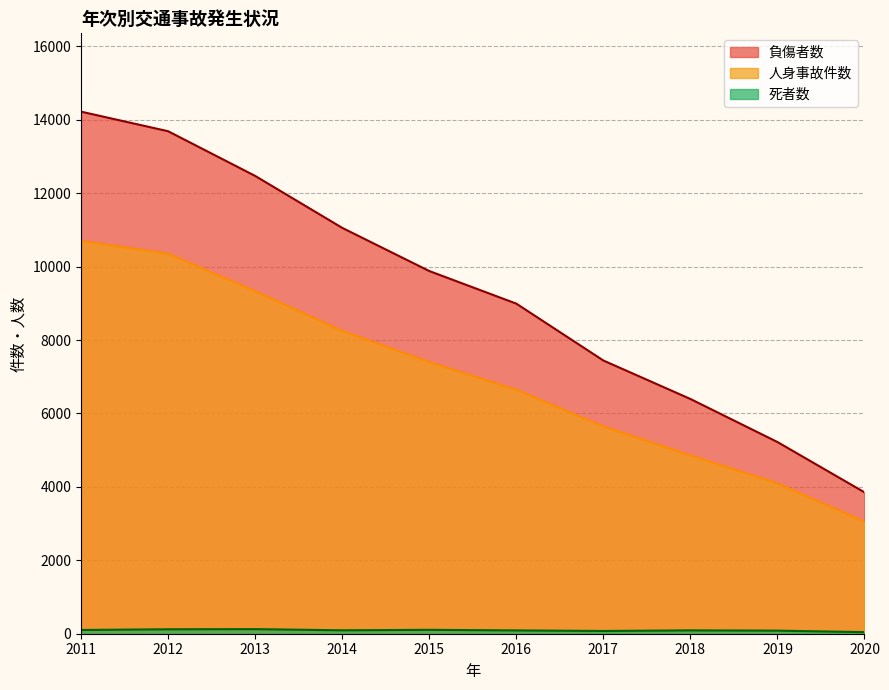

What are all the series names shown in the legend?

人身事故件数, 負傷者数, 死者数